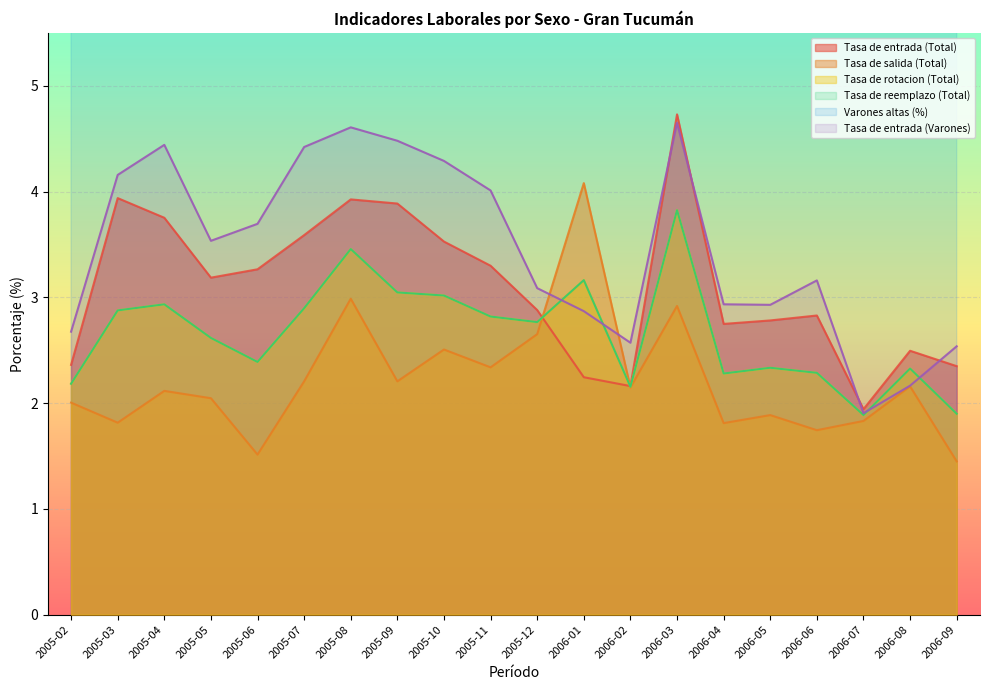

List the series in order of their peak value, highest first.

Varones altas (%), Tasa de entrada (Total), Tasa de entrada (Varones), Tasa de salida (Total), Tasa de rotacion (Total), Tasa de reemplazo (Total)